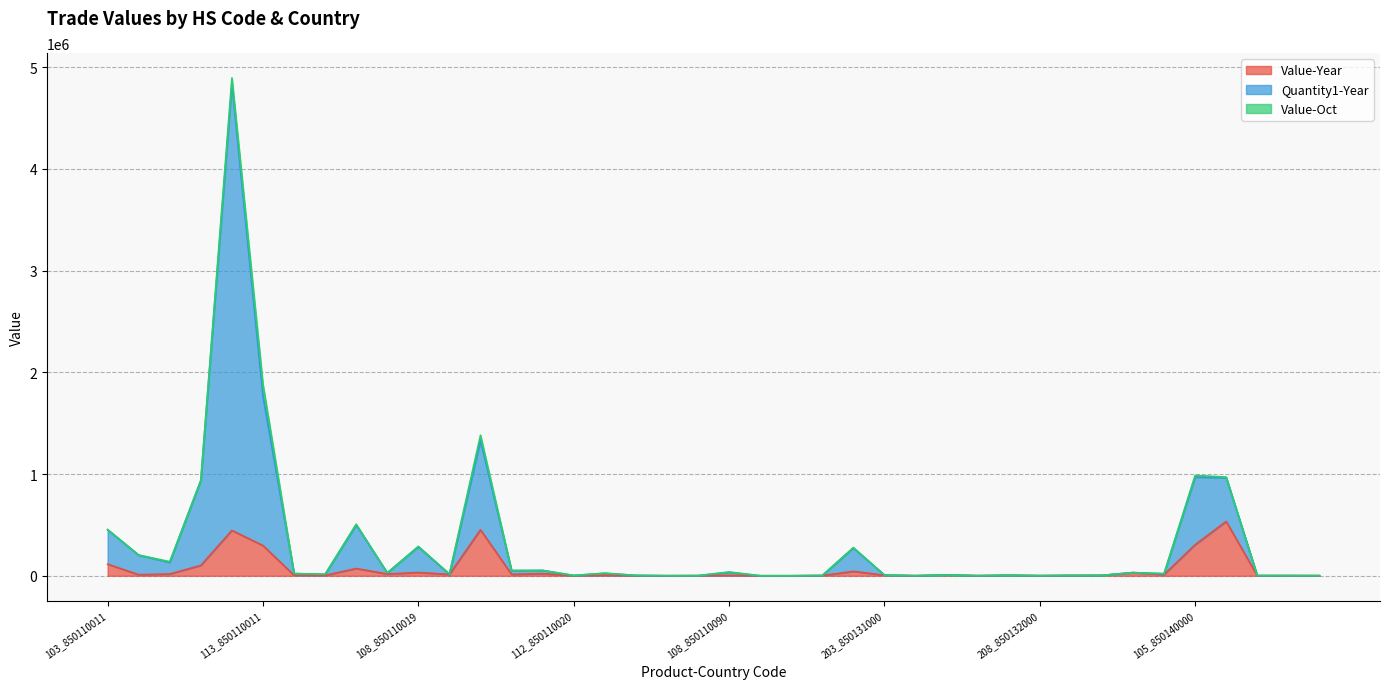

What is the highest value of the Value-Year series?

534621